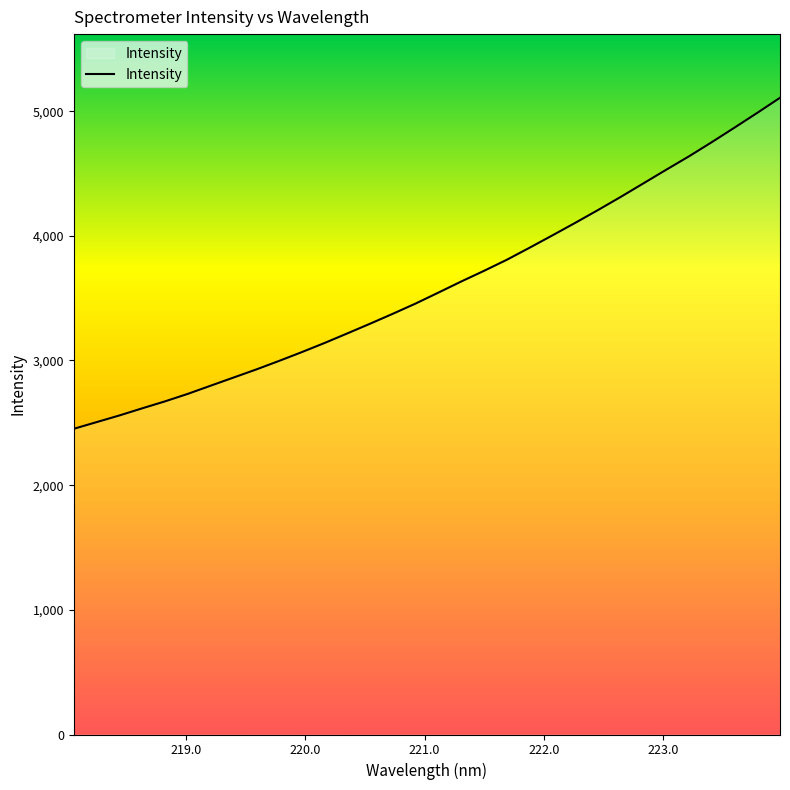

What is the sum of all values?

115213.0